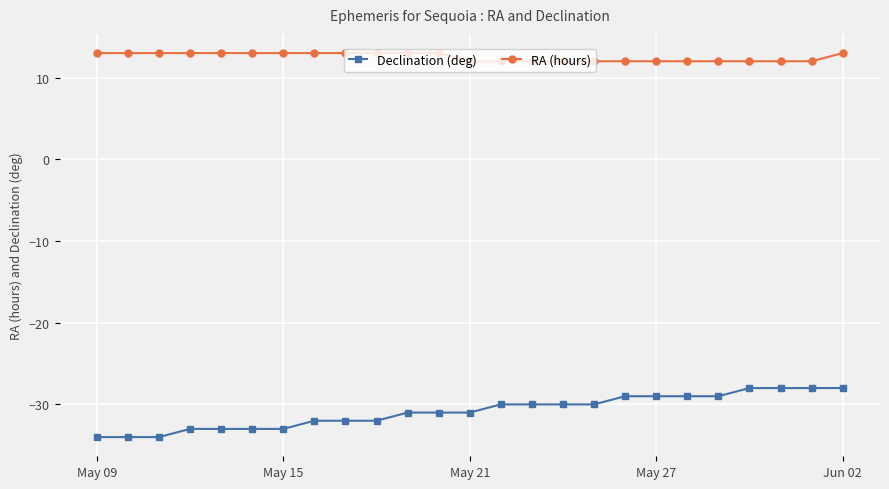

At how many categories does at least one series exceed 0?

25